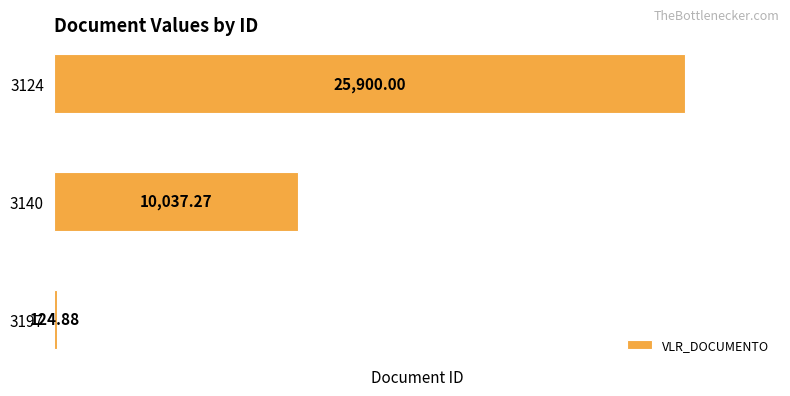

What is the greatest value displayed?

25900.0